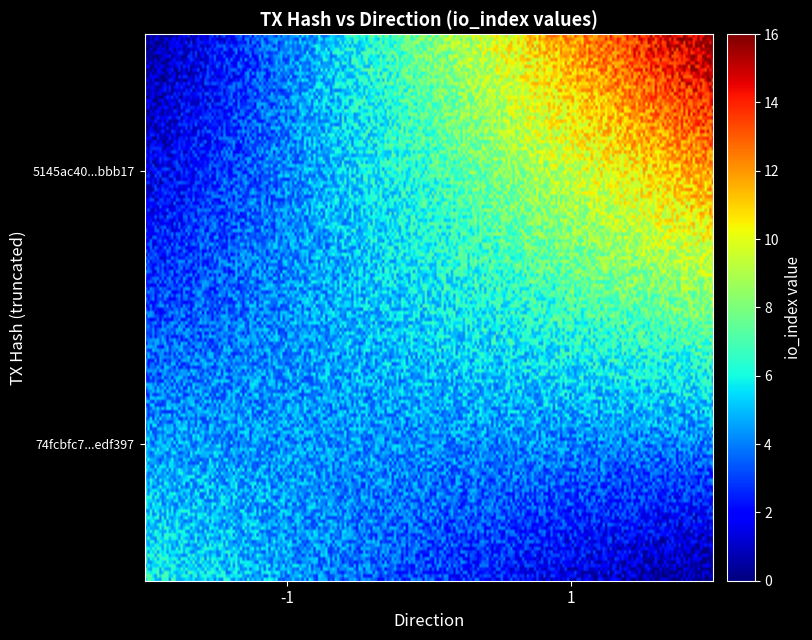

What is the sum of all 5145ac40ecbf642c0af5906d01b336b06bbbb17 values?

17